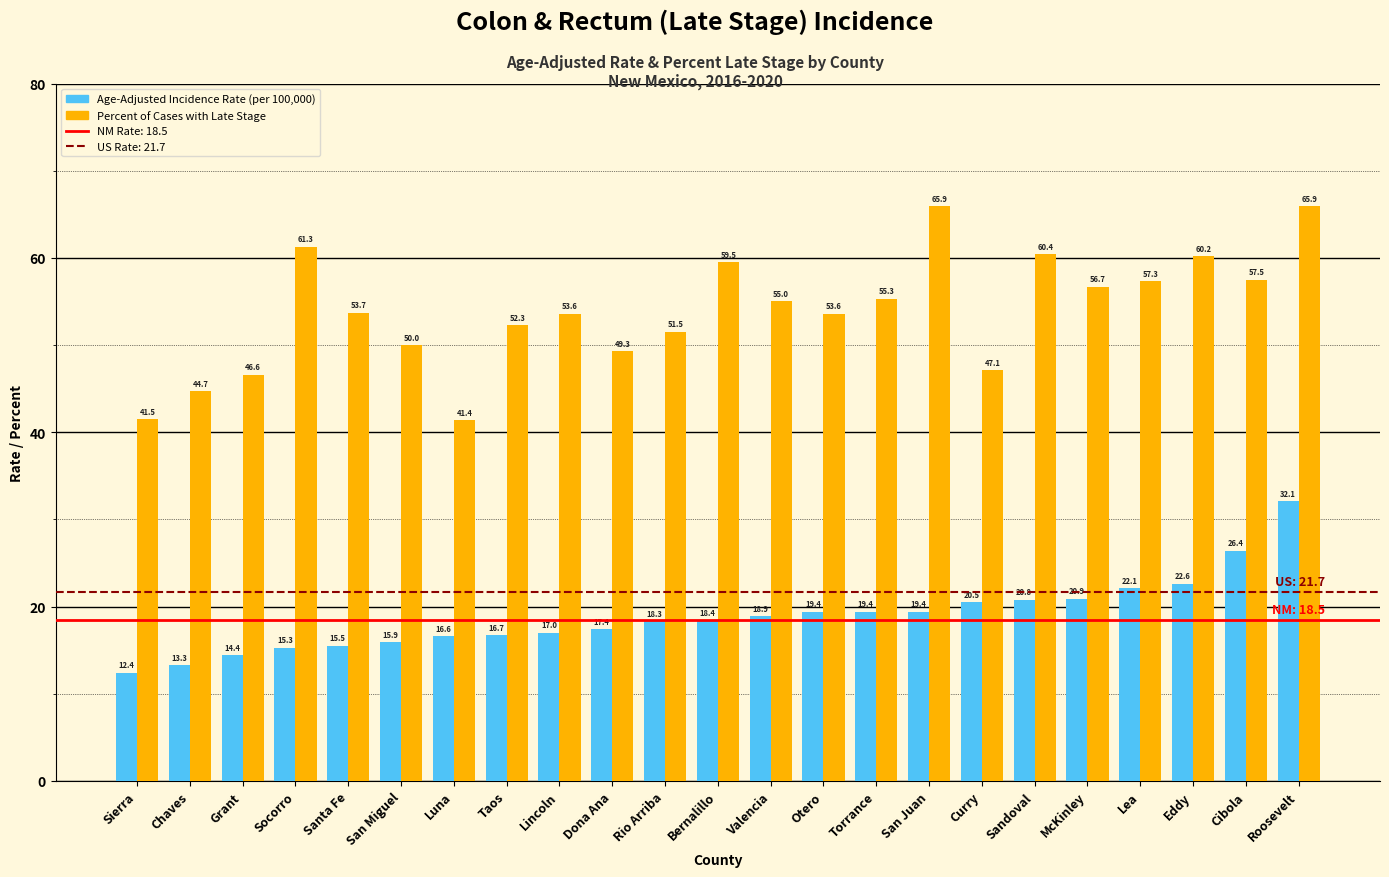

At which category is the sum across all series the highest?

Roosevelt